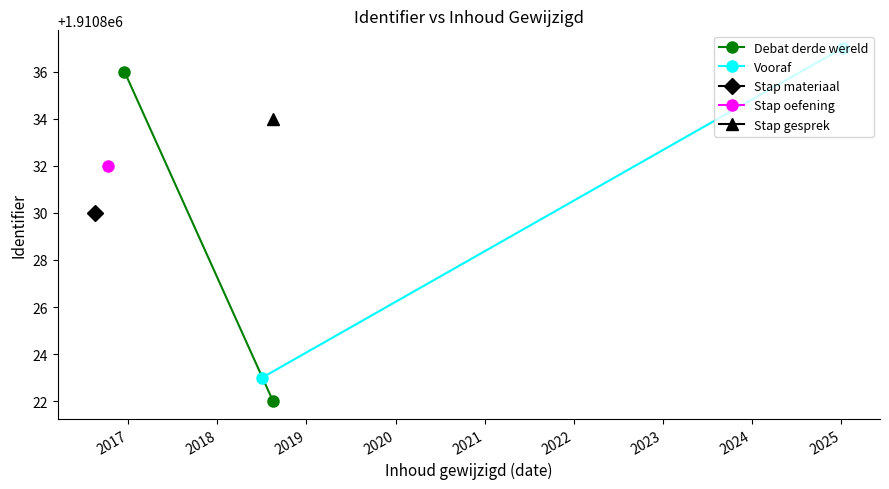

What is the smallest value displayed?

1910822